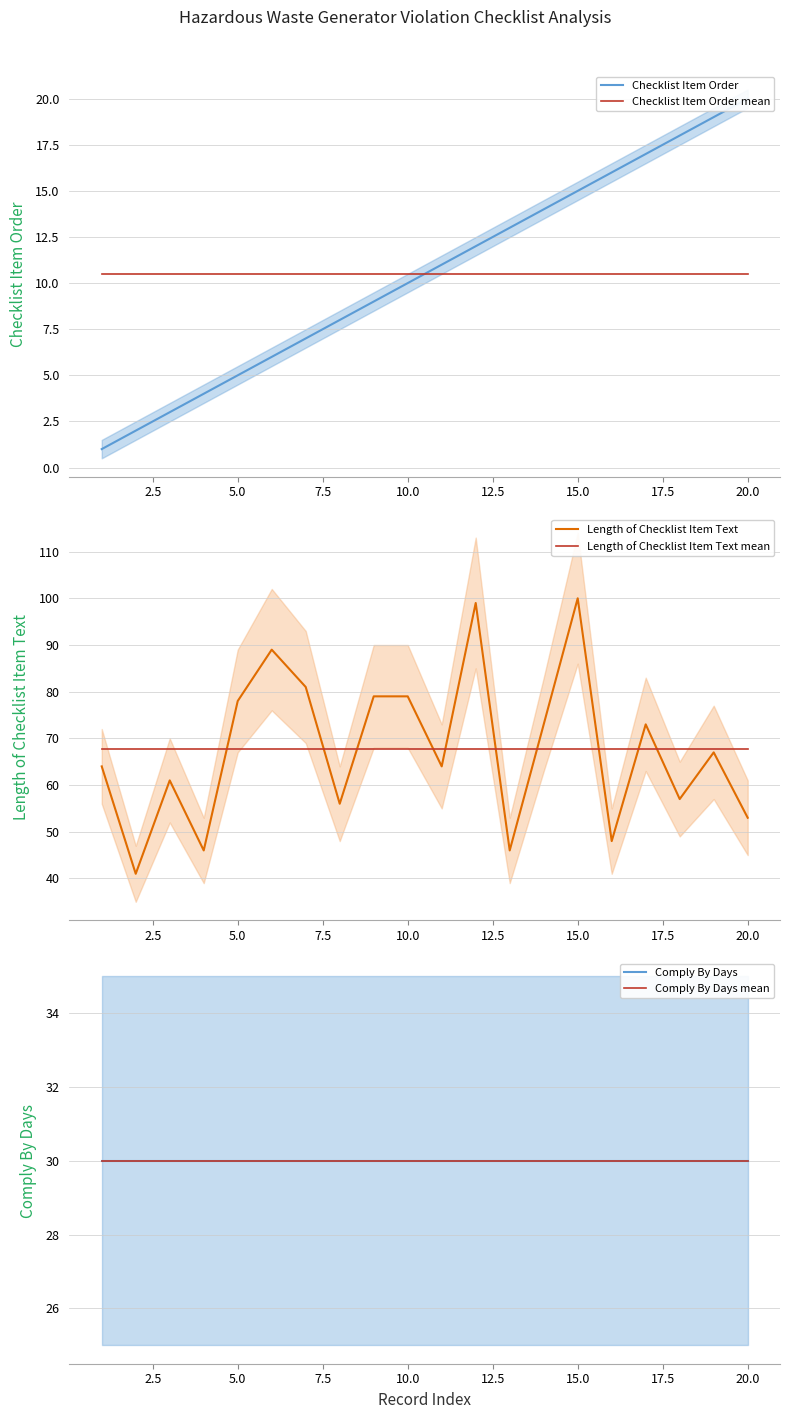

The value of Length of Checklist Item Text mean at 20.0 is 67.7. True or false?

True